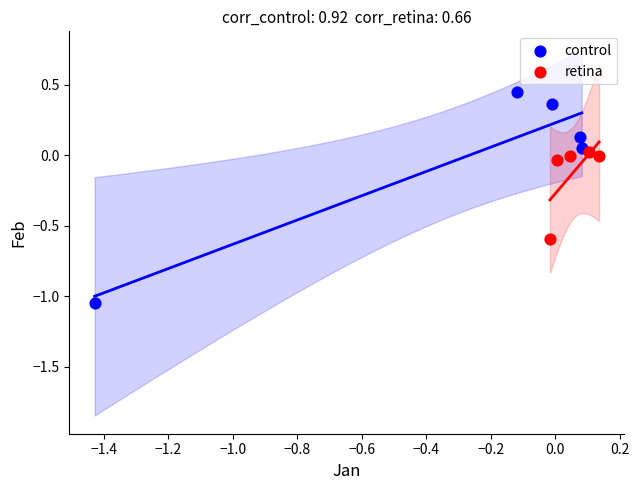

Which series has the largest Y range (max minus min)?

control